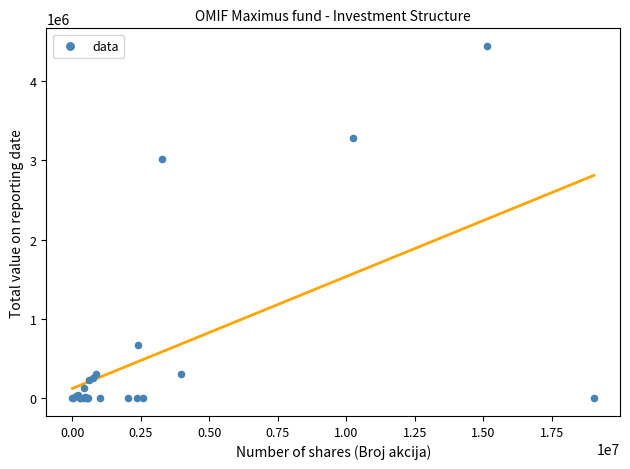

What Y value in the scatter plot is closest to 2220396?

3011078.4